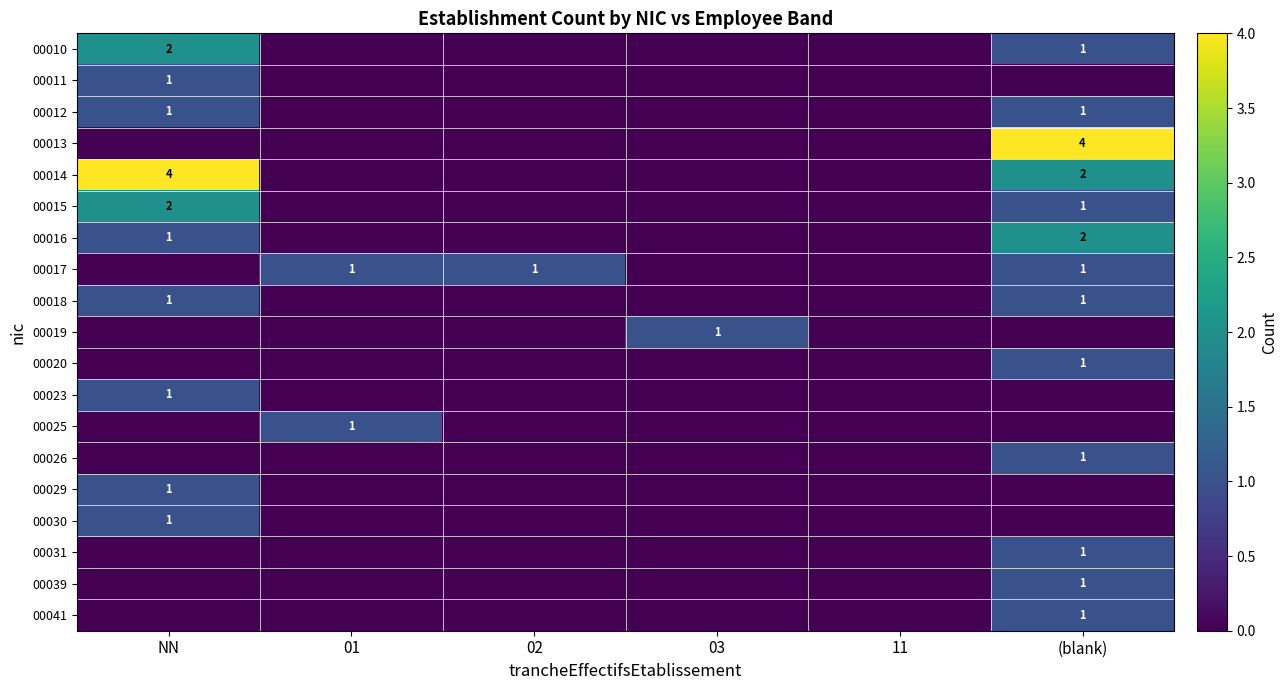

The 00019 series shows 0 at 03. True or false?

False